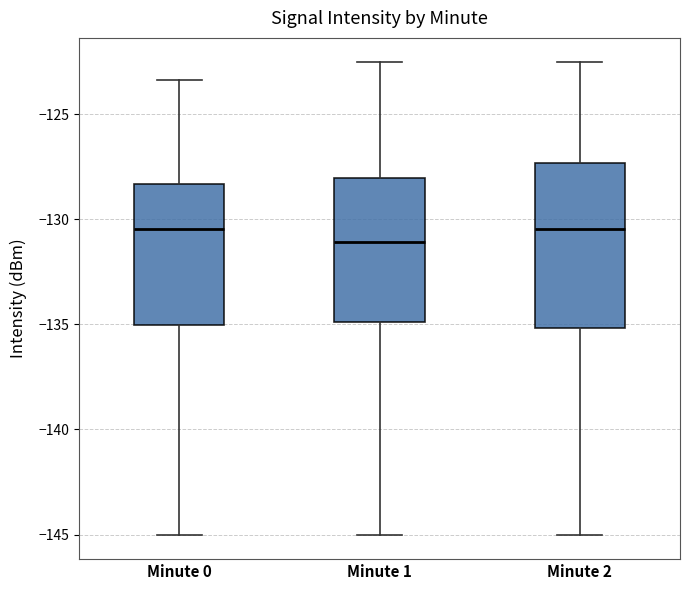

Which box has the lowest median line?

Minute 1